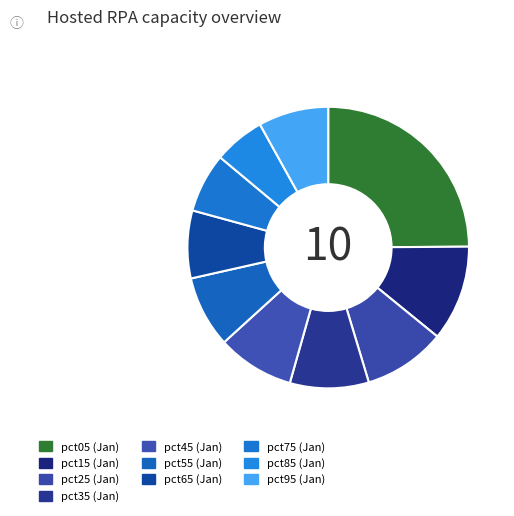

The pct95 slice represents 8% of the pie. True or false?

True